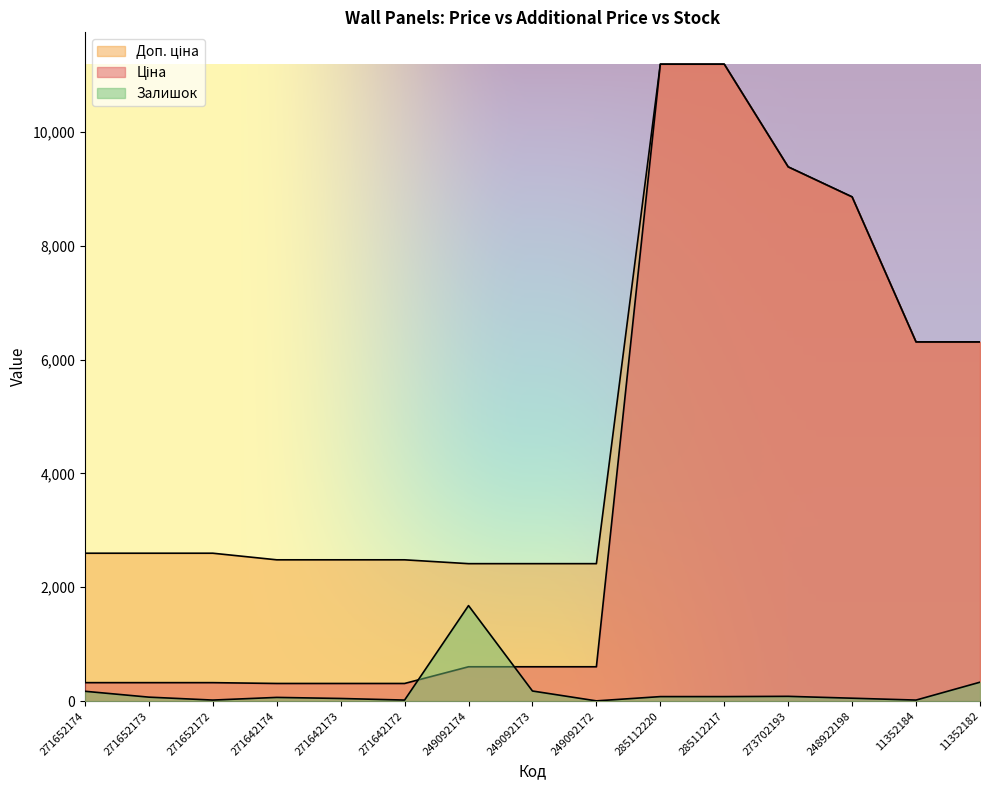

What is the difference between the second highest and second lowest values in the Доп. ціна series?

8773.3